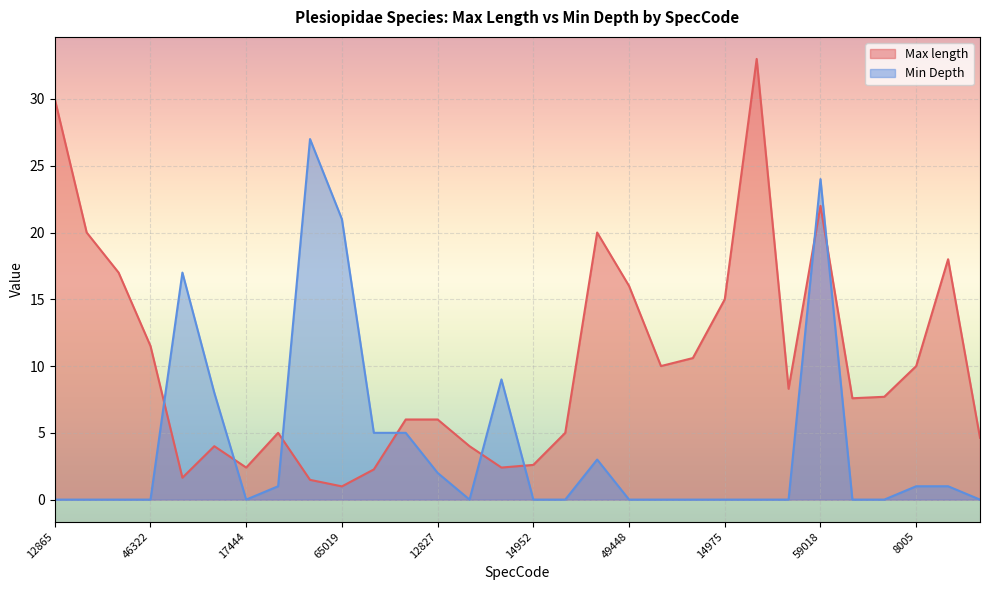

Which series has the largest total across all categories?

Max length